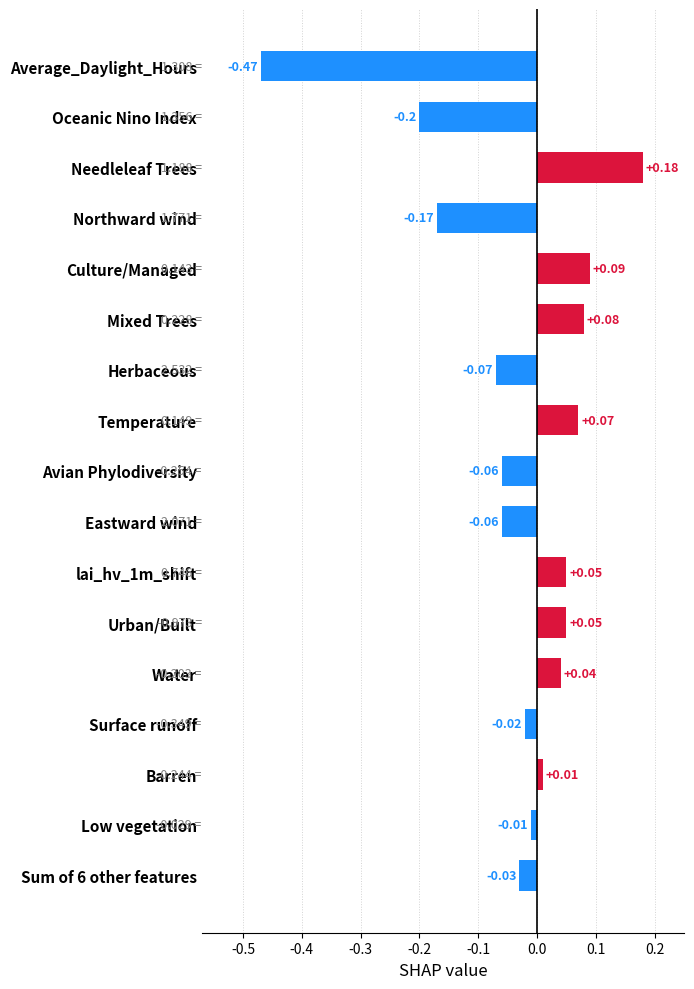

How many bars are there in total?

17